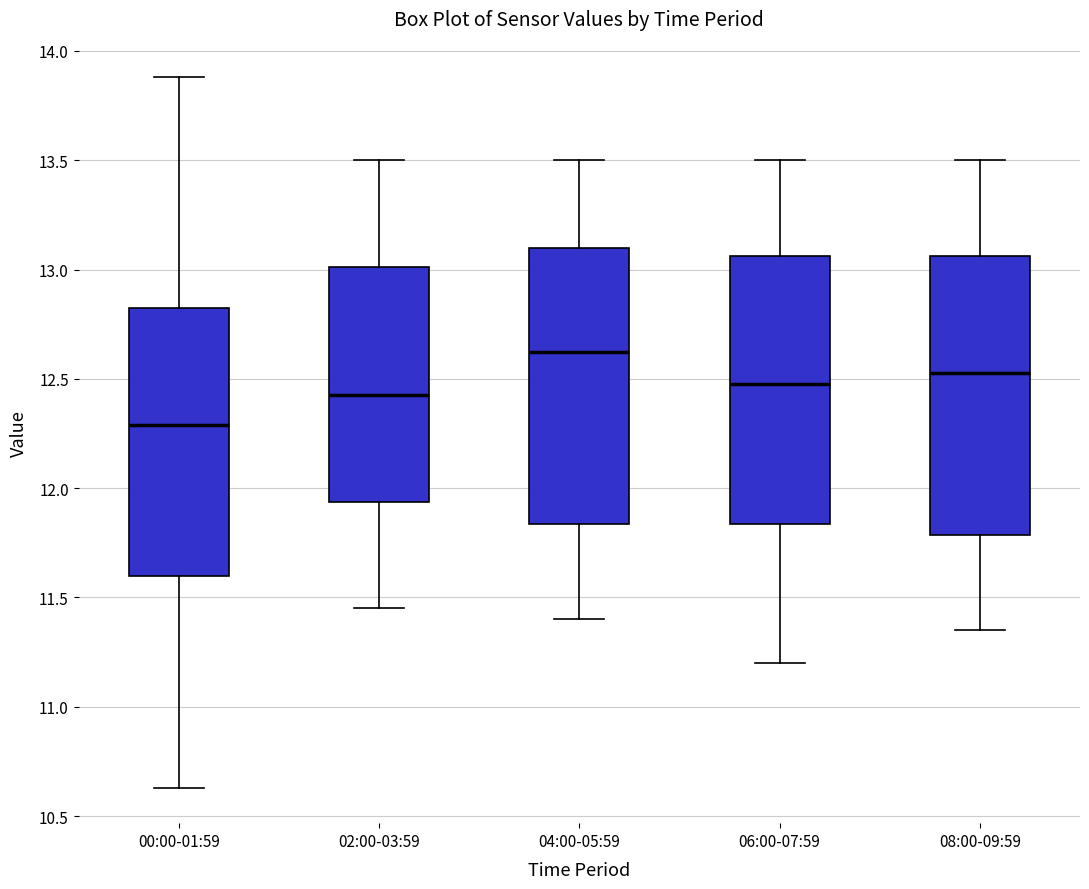

Reading left to right, read every box against the y-axis: the position of its median line, the range the box covers, and the ends of its whiskers. The values are not printed on the chart, so give them approximately, as read against the axis.

00:00-01:59: median 12.30, box 11.60 to 12.85, whiskers 10.65 to 13.90
02:00-03:59: median 12.45, box 11.95 to 13.00, whiskers 11.45 to 13.50
04:00-05:59: median 12.65, box 11.85 to 13.10, whiskers 11.40 to 13.50
06:00-07:59: median 12.50, box 11.85 to 13.05, whiskers 11.20 to 13.50
08:00-09:59: median 12.55, box 11.80 to 13.05, whiskers 11.35 to 13.50